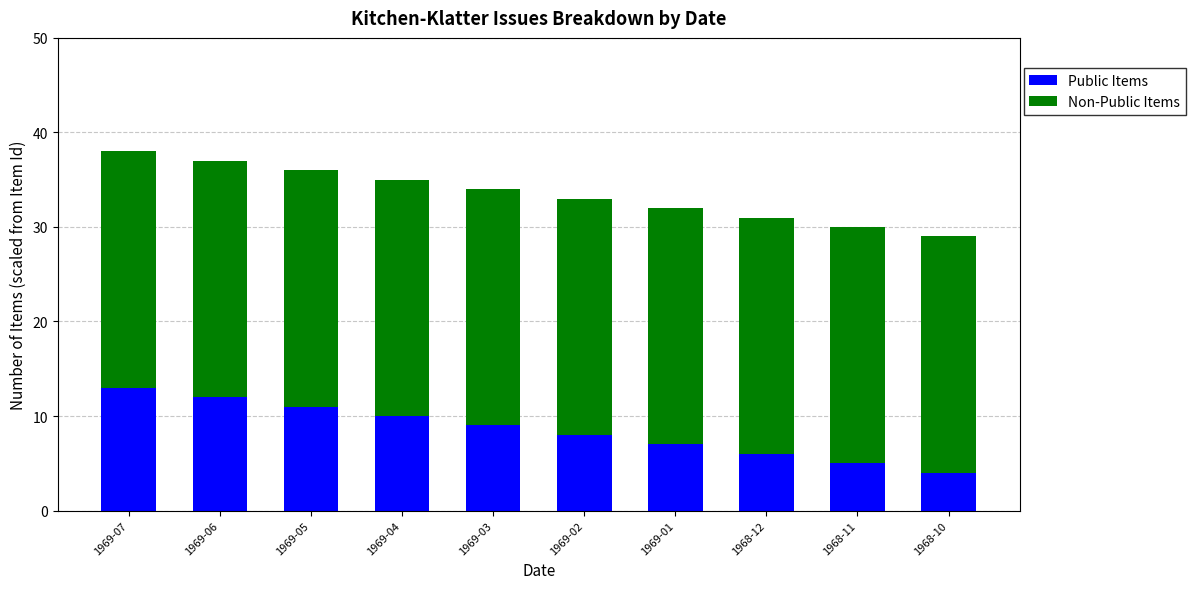

What is the difference between the maximum and second lowest values in the Public Items series?

8